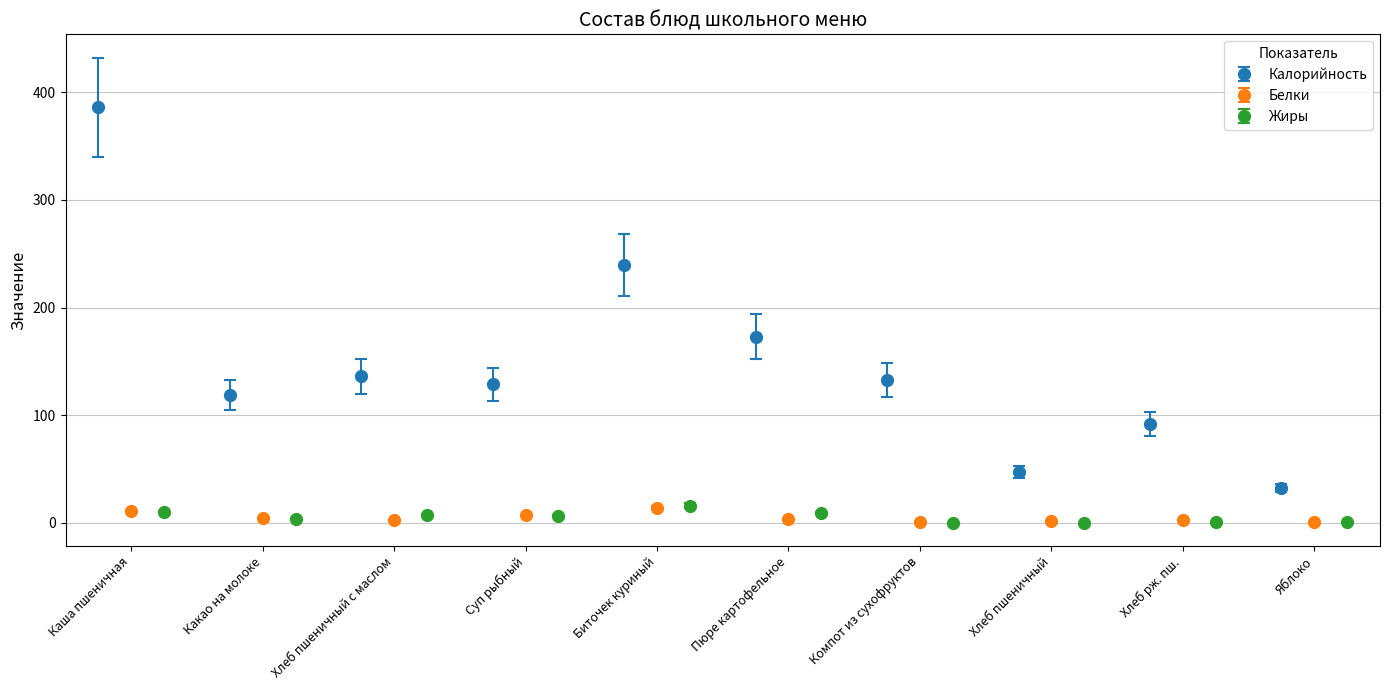

Rank the series by their maximum value, from lowest to highest.

Белки, Жиры, Калорийность